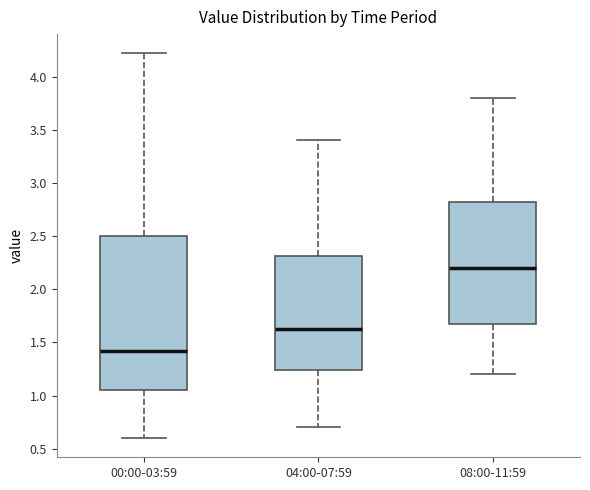

Comparing the boxes themselves (not the whiskers), which one is the tallest?

00:00-03:59